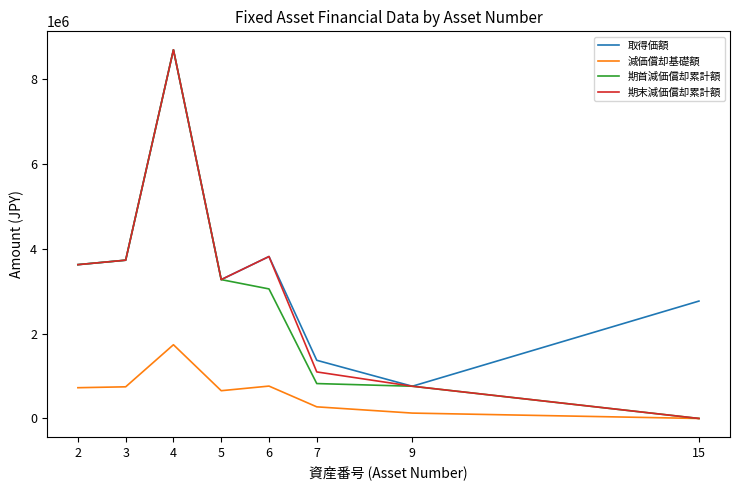

Is the value of 減価償却基礎額 at 2 greater than the value of 取得価額 at 6?

No